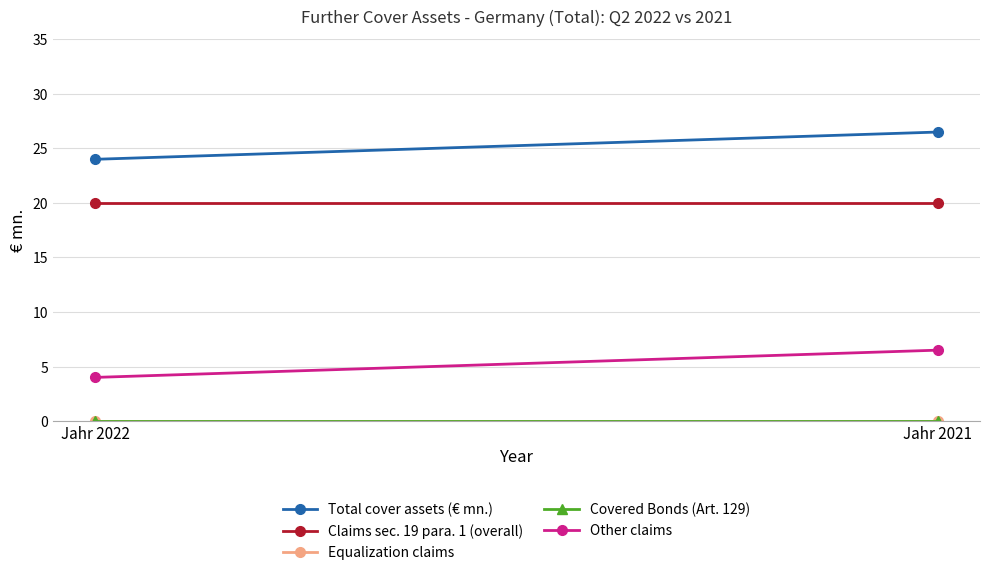

At which category is the sum across all series the highest?

Jahr 2021